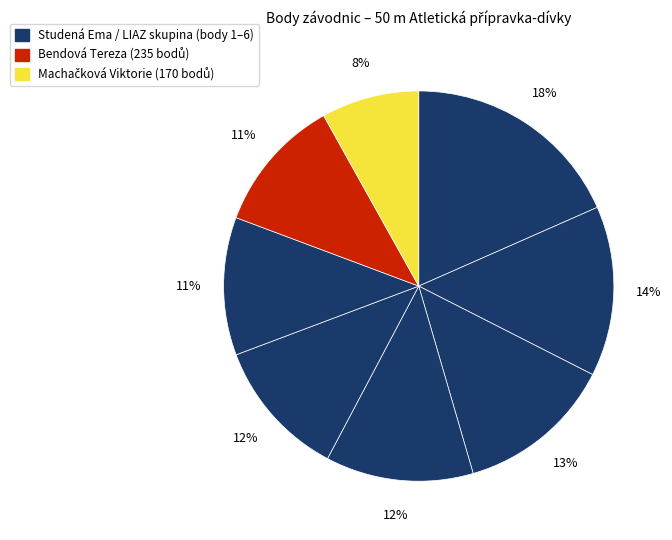

Rank the categories by value from lowest to highest.

Machačková Viktorie, Bendová Tereza, Králová Eliška, Francová Dominika, Devine Amálie, Hůrková Nikola, Mičková Vanessa, Studená Ema